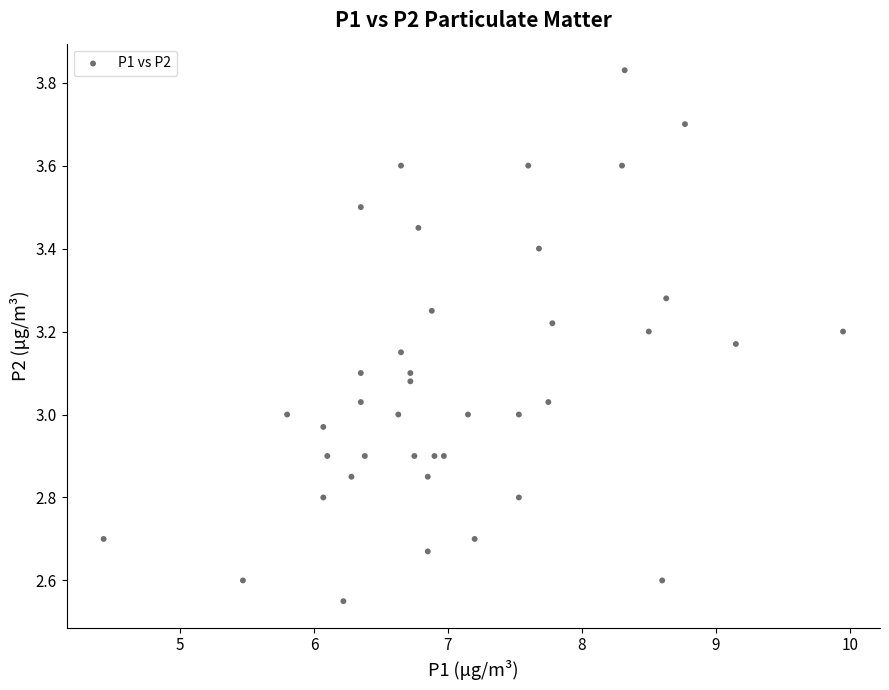

What is the range of X values (max minus min)?

5.5